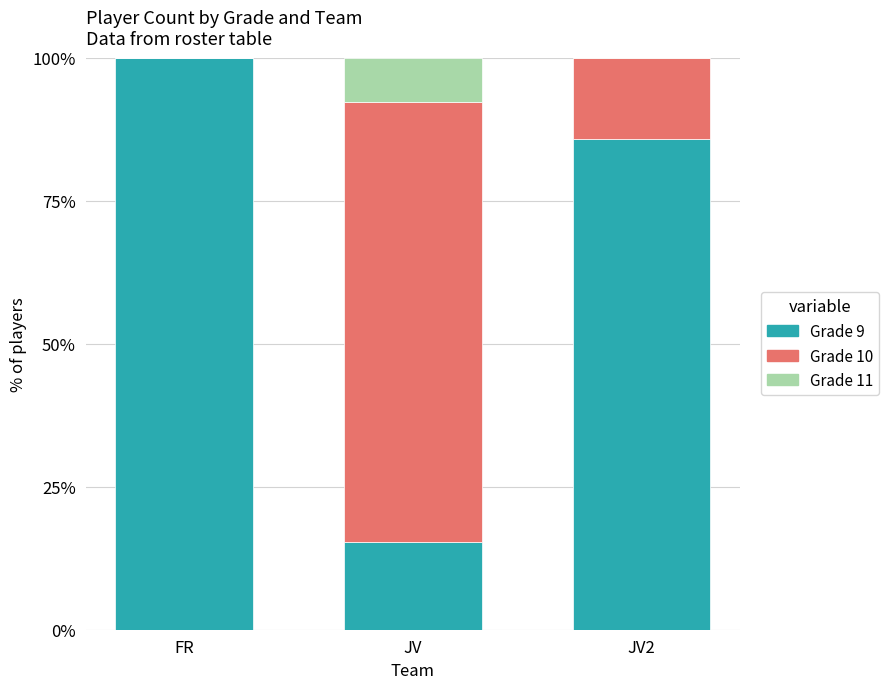

What is the sum of all Grade 9 values?

201.1